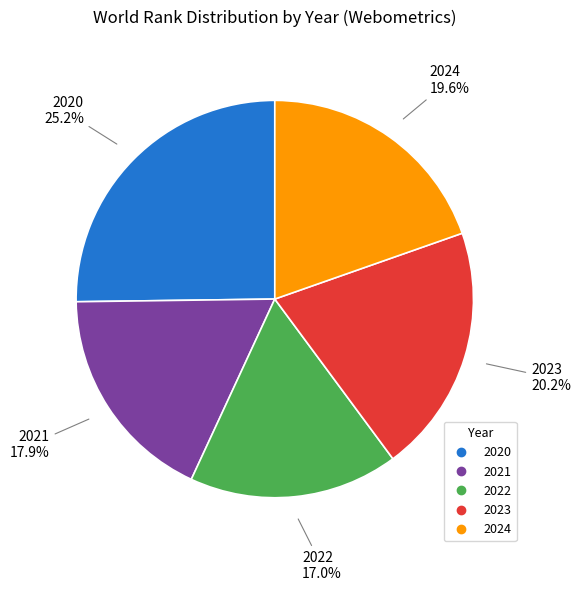

Approximately how many times larger is the value at 2021 compared to 2024?

0.9